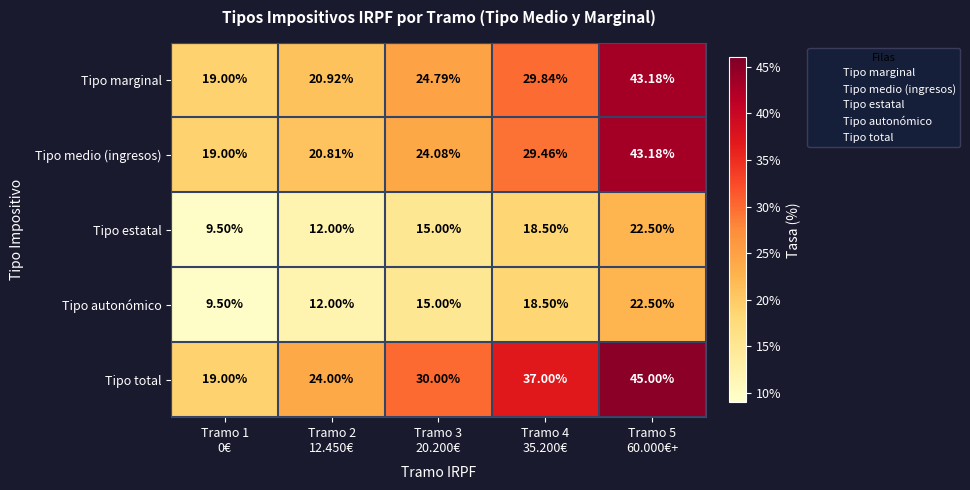

Which series has the largest total across all categories?

Tipo total